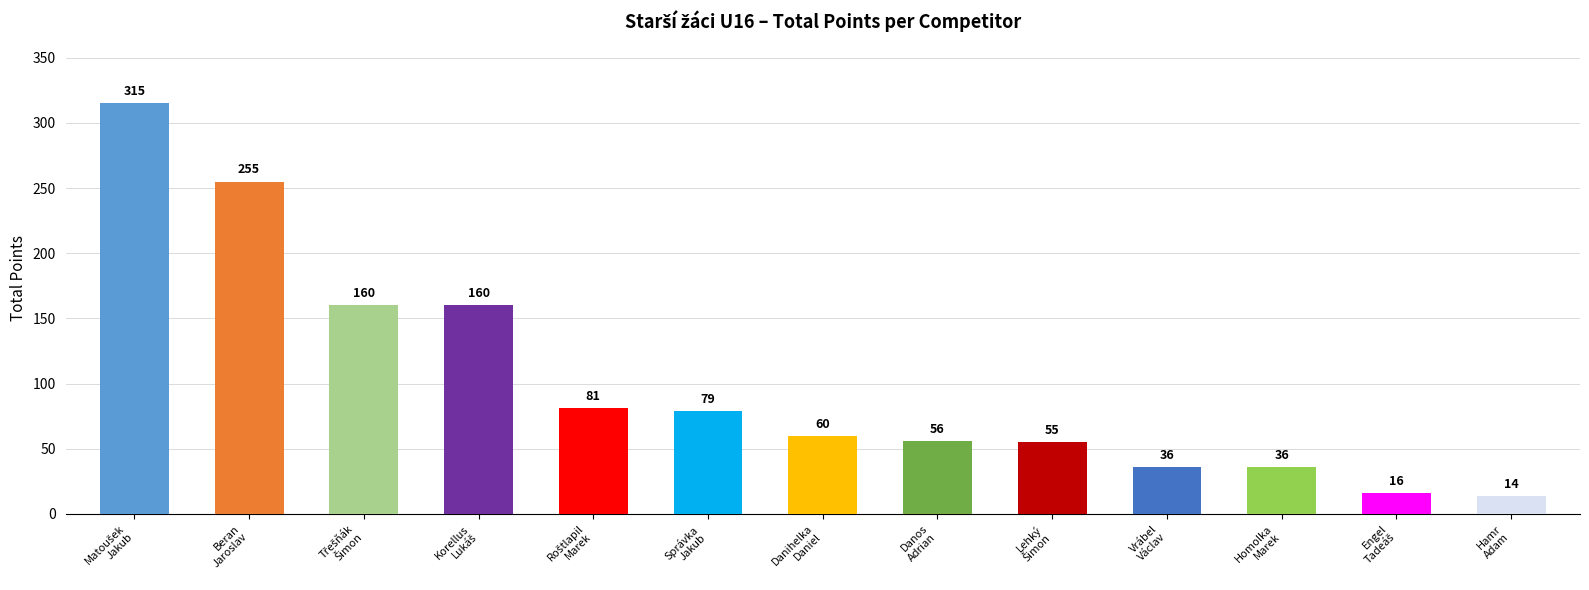

What is the difference between the maximum and minimum values?

301